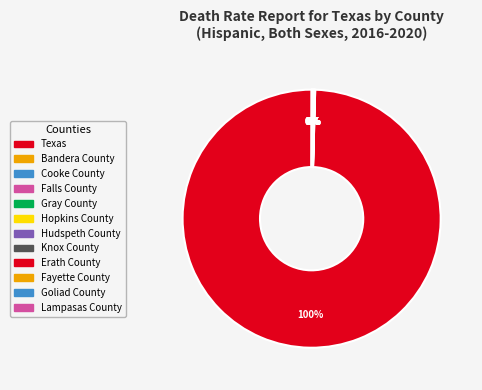

Is there any slice that represents more than half of the pie?

Yes